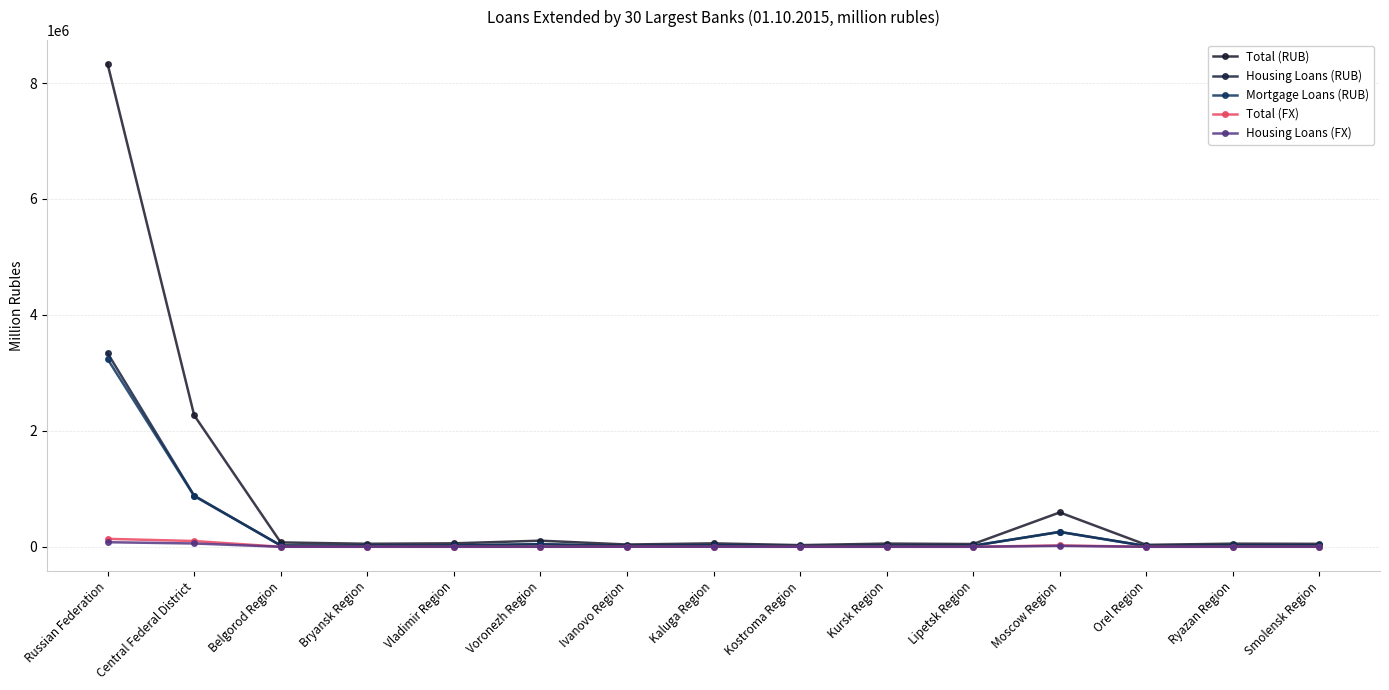

True or false: Total (FX) and Mortgage Loans (RUB) intersect in this chart.

False